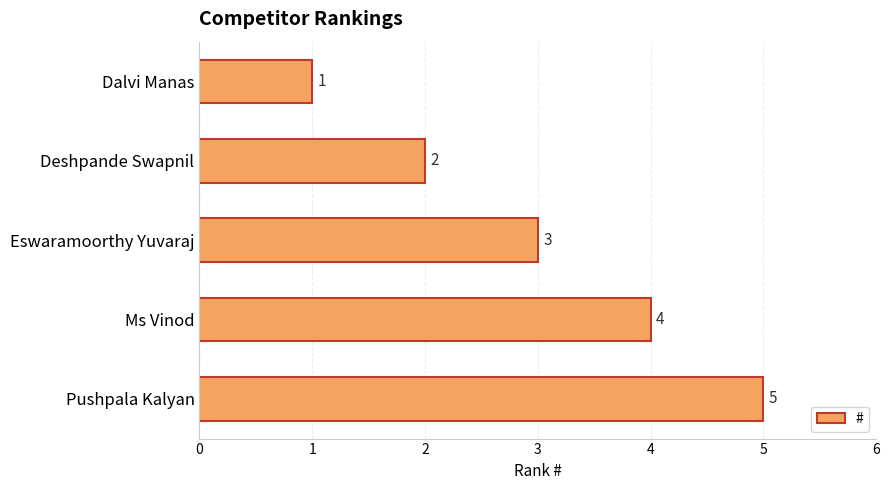

What is the sum of all values?

15